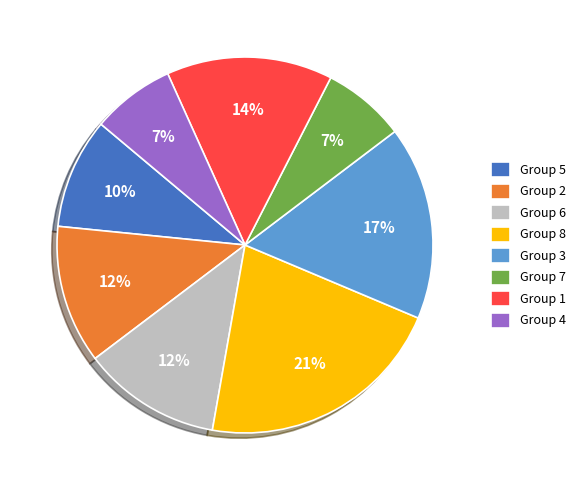

Is Group 6 the majority of the pie?

No